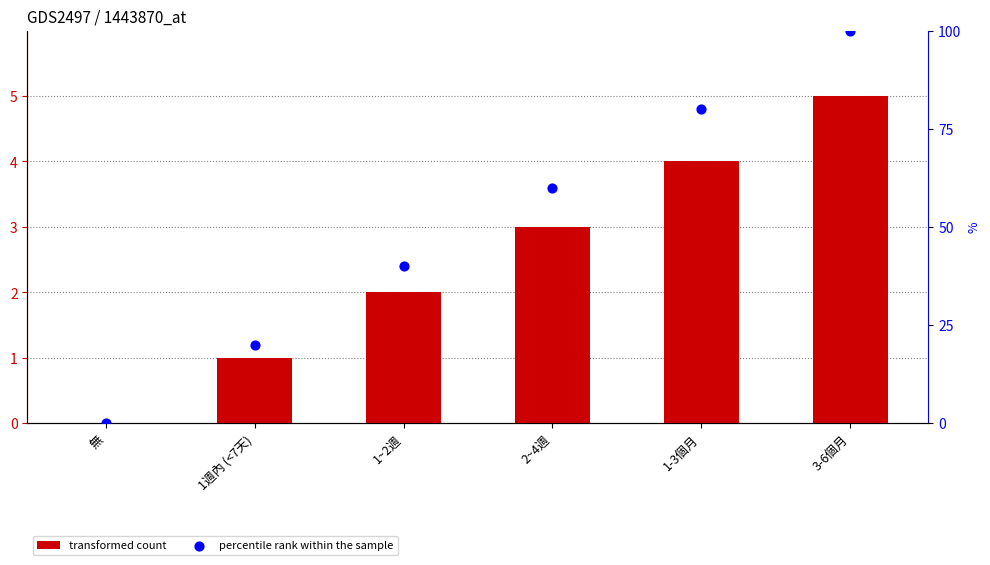

Which series has the largest Y range (max minus min)?

percentile rank within the sample